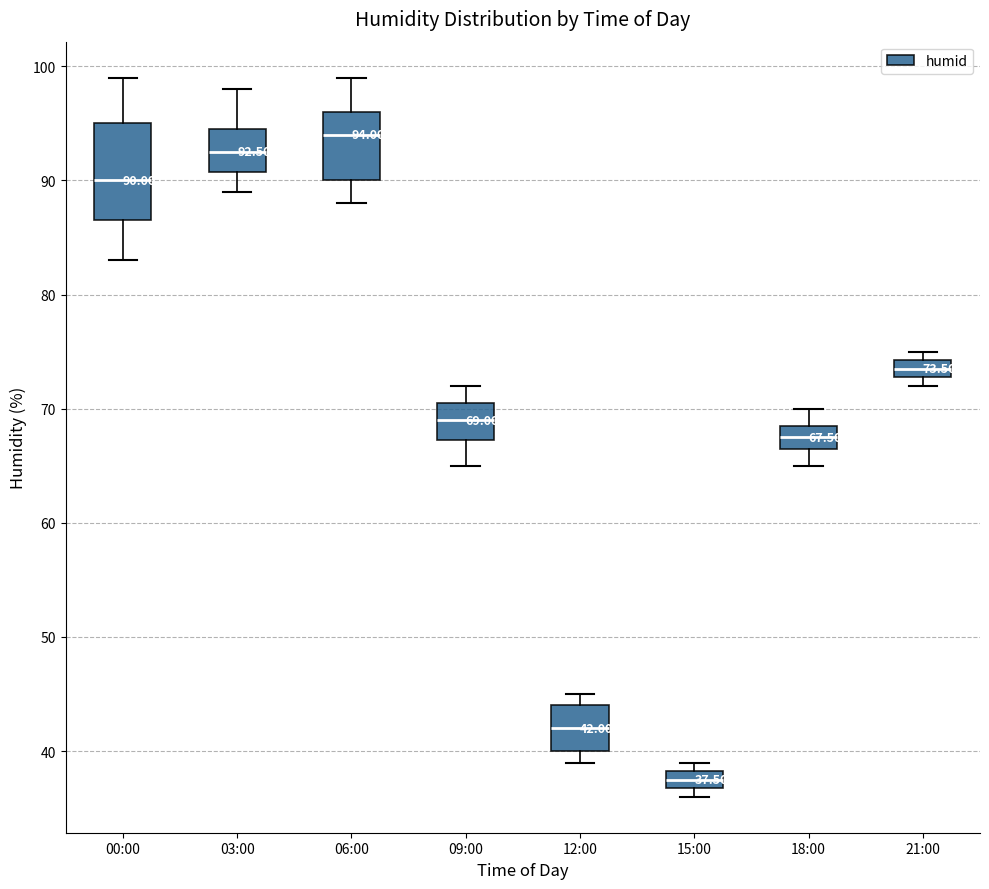

Which box has the lowest median line?

15:00